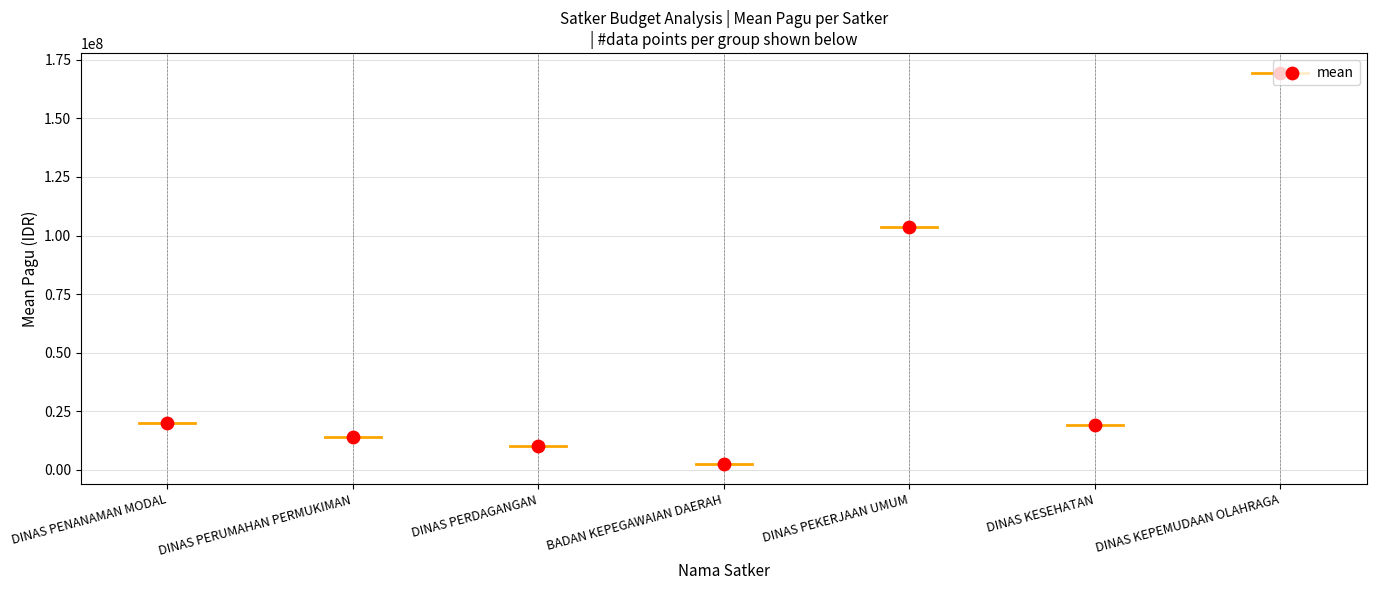

What is the ratio of the value at DINAS PERDAGANGAN to the value at DINAS PENANAMAN MODAL?

0.5